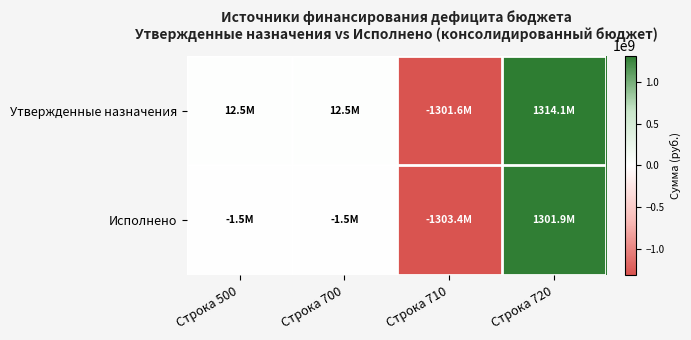

How many series are shown in this chart?

2